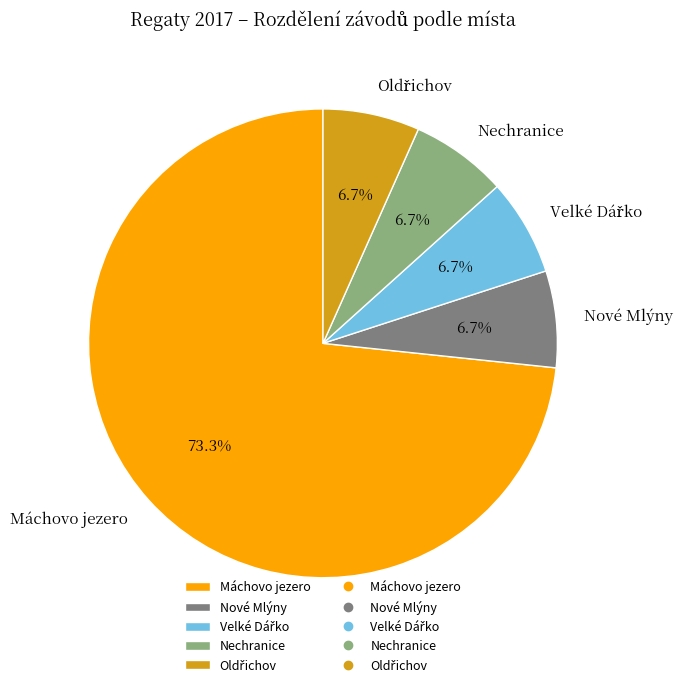

Which has a higher value, Máchovo jezero or Nové Mlýny?

Máchovo jezero